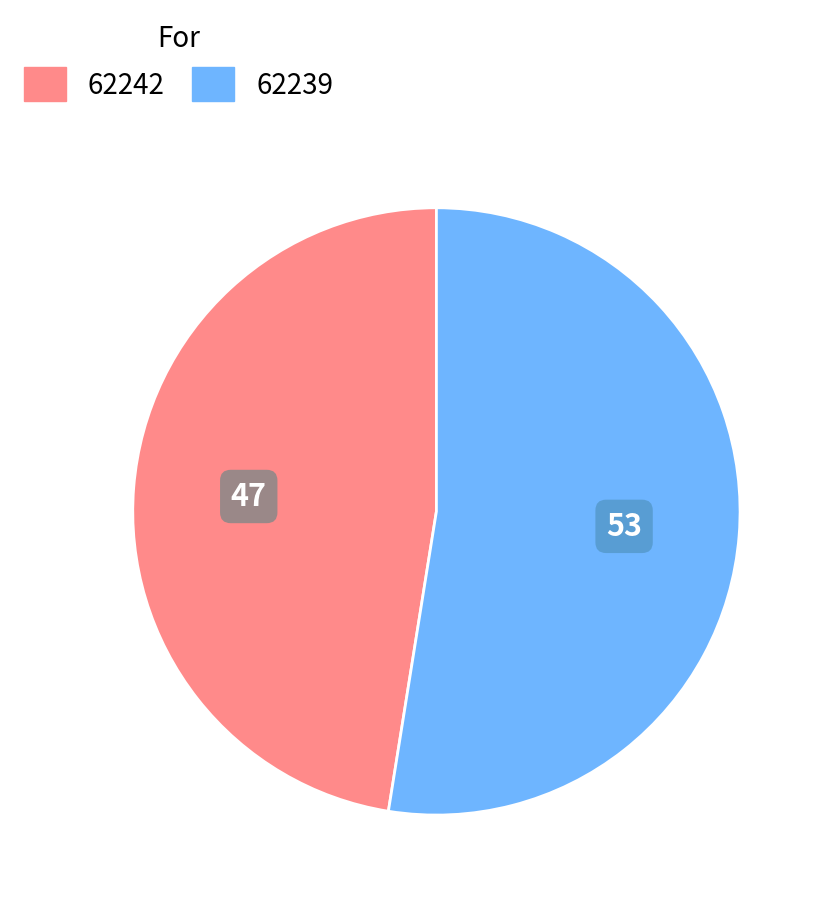

Is the sum of 62242 and 62239 greater than half?

Yes